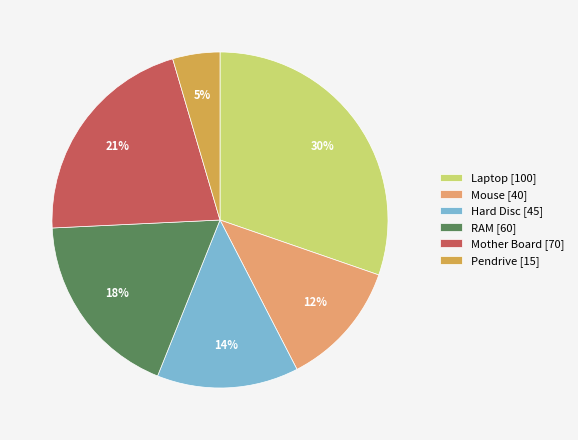

Which category has the smallest portion of the pie?

Pendrive